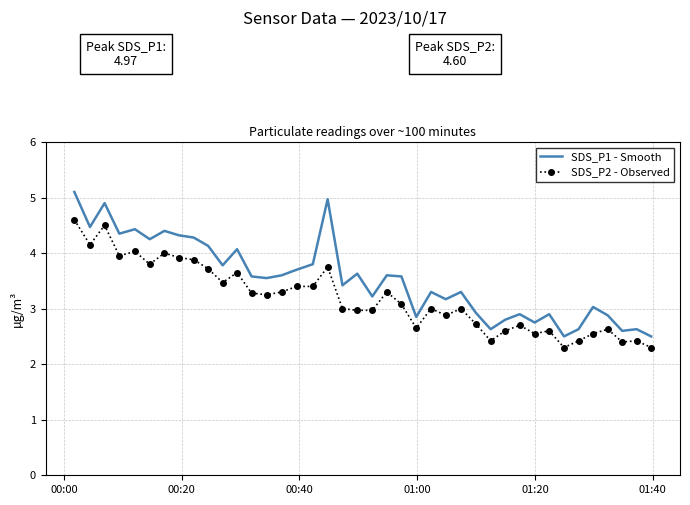

What is the difference between the maximum and minimum values in the SDS_P1 - Smooth series?

2.6